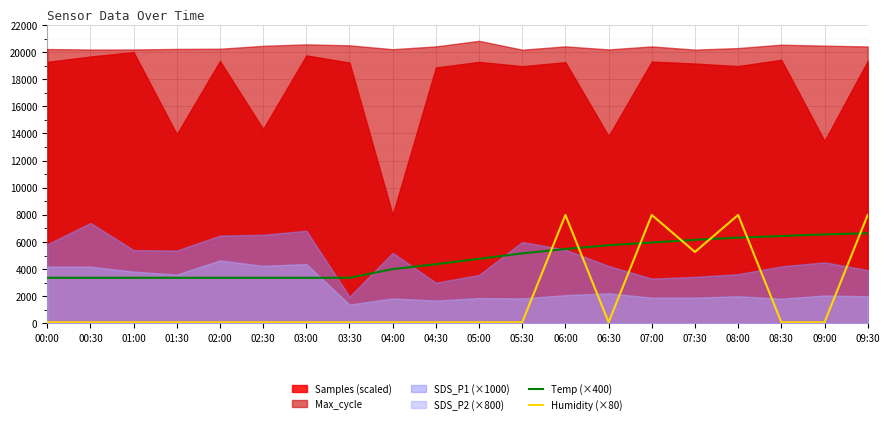

What is the value of the Humidity (×80) point at the 7th from the left?

80.0